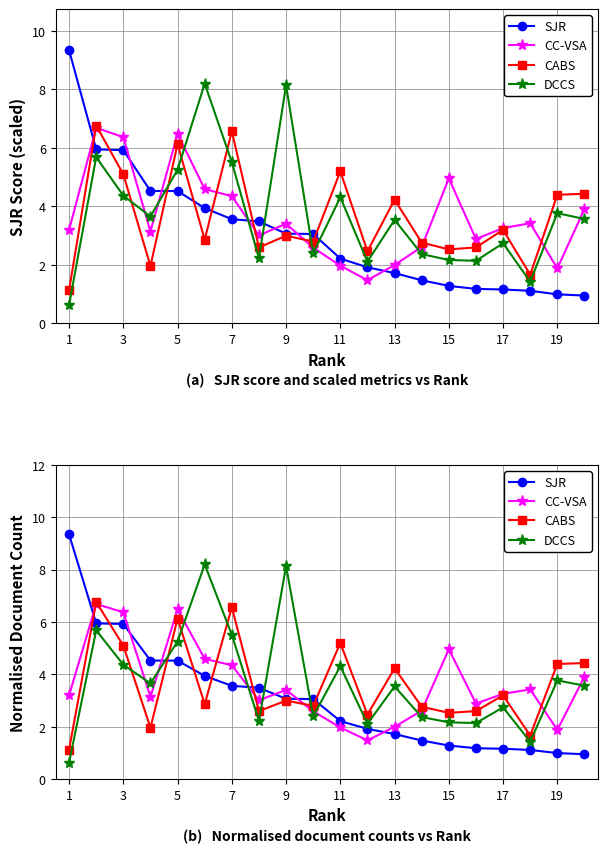

What is the difference between the maximum and second lowest values in the CC-VSA series?

4.8